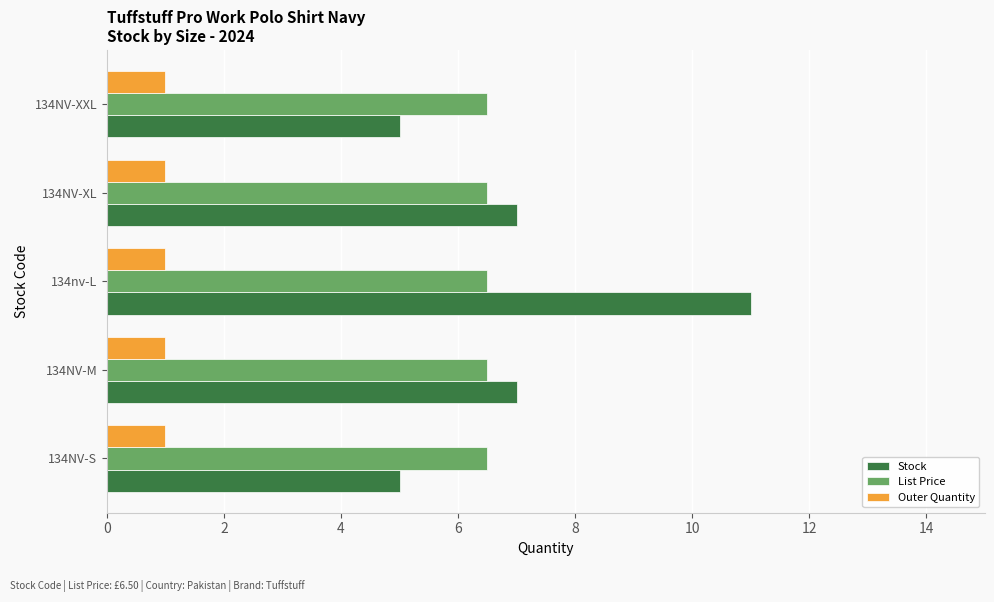

How many data points in Stock are less than 7?

2